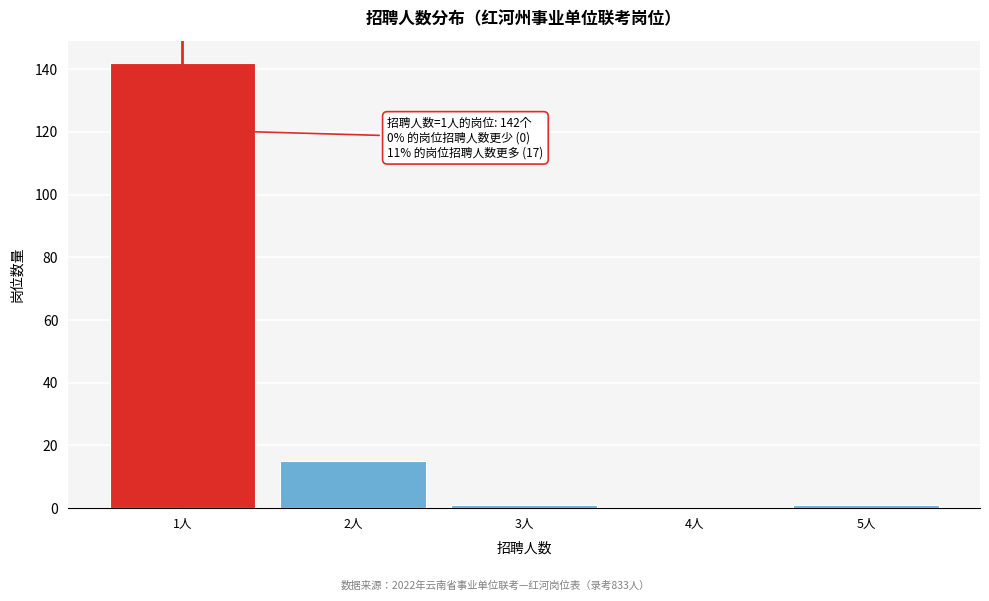

Reading left to right, list all the values displayed in this chart.

1人=142	2人=15	3人=1	4人=0	5人=1